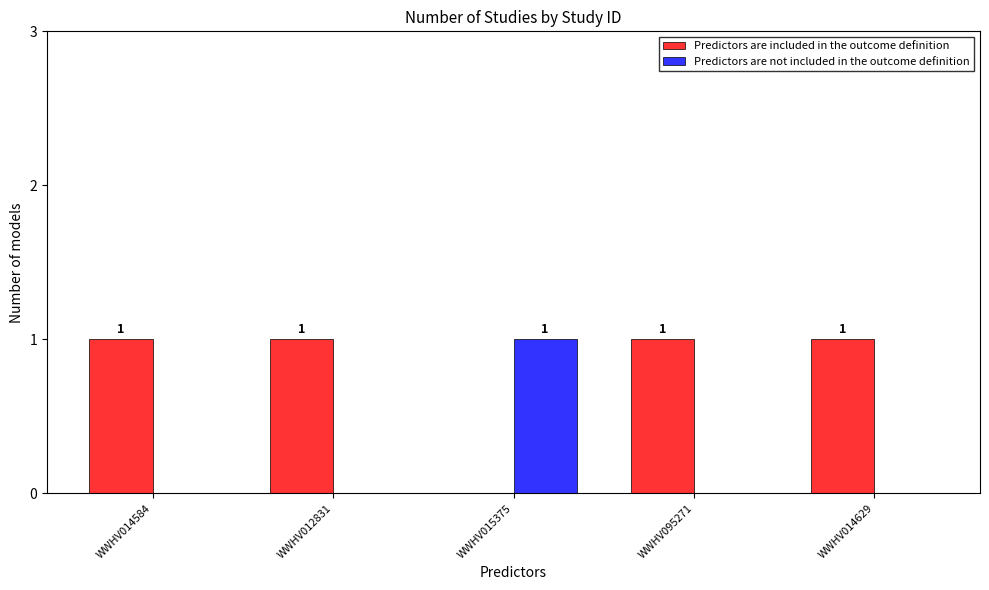

The value of Predictors are included in the outcome definition at WWHV014584 is 2. True or false?

False